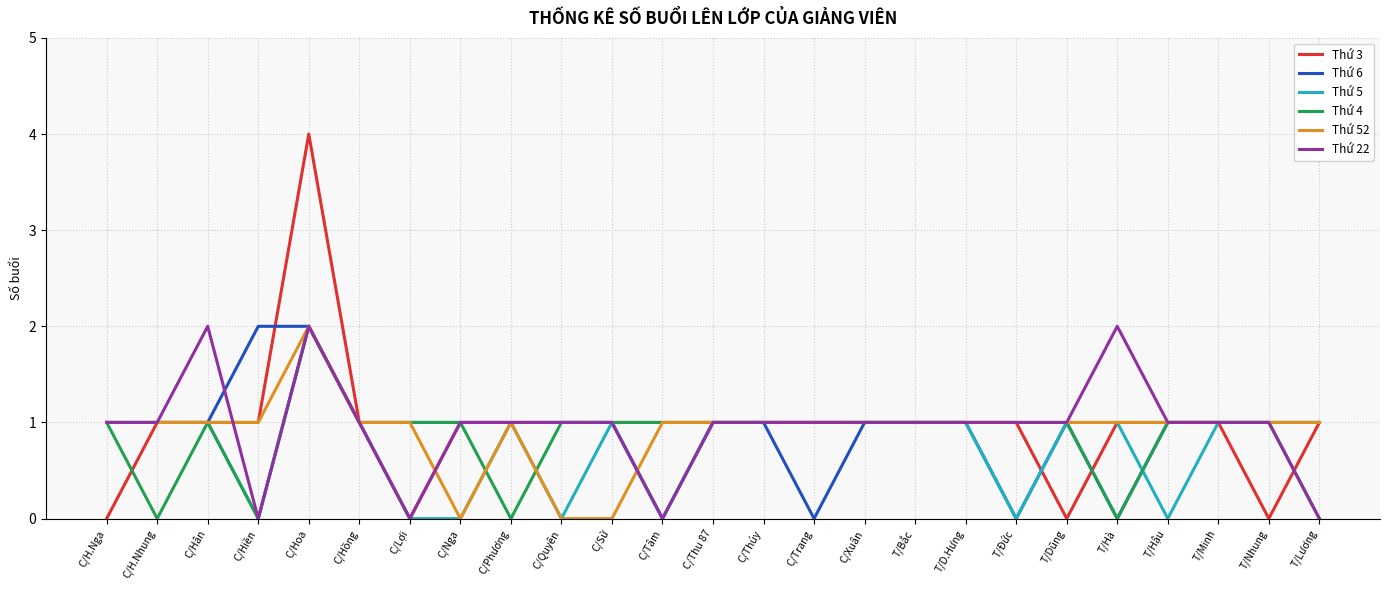

True or false: Thứ 5 has a value of 0 at C/Phương.

False